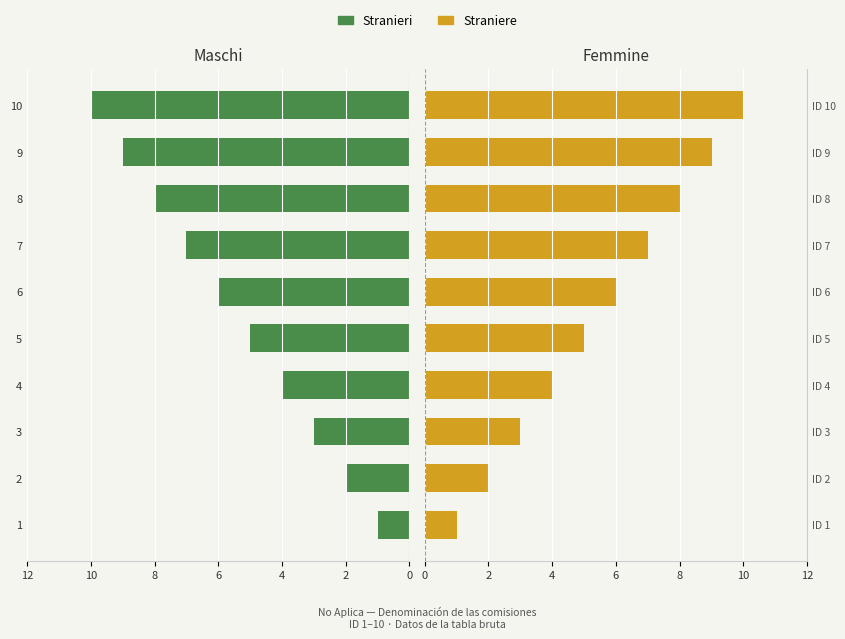

List the series in order of their peak value, highest first.

Straniere, Stranieri